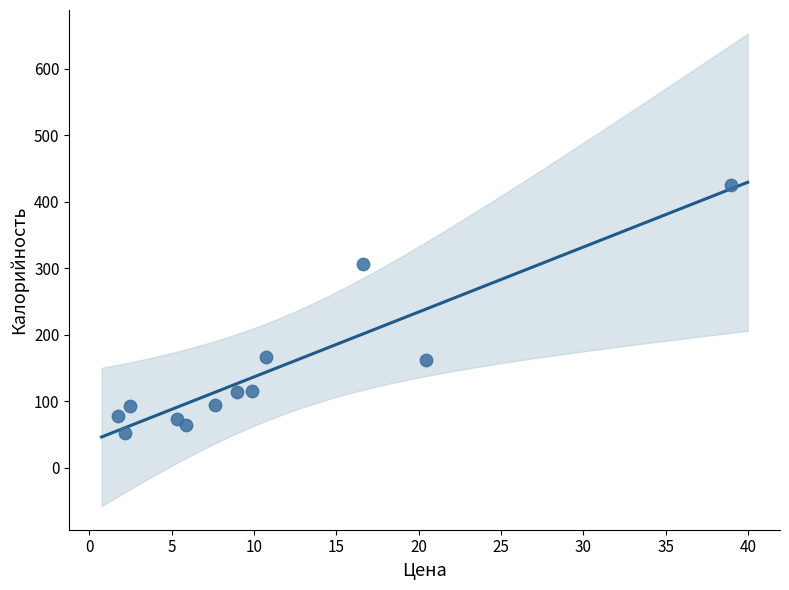

What is the average Y value?

145.7